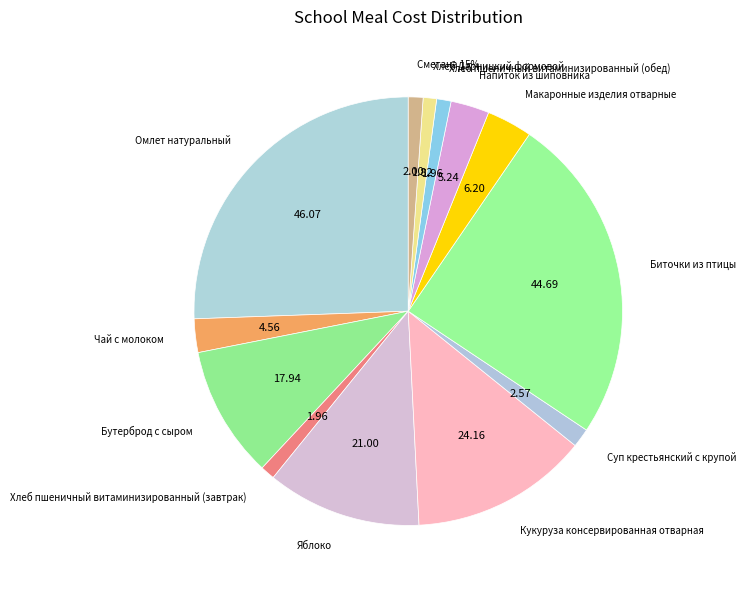

Does any single category account for the majority?

No